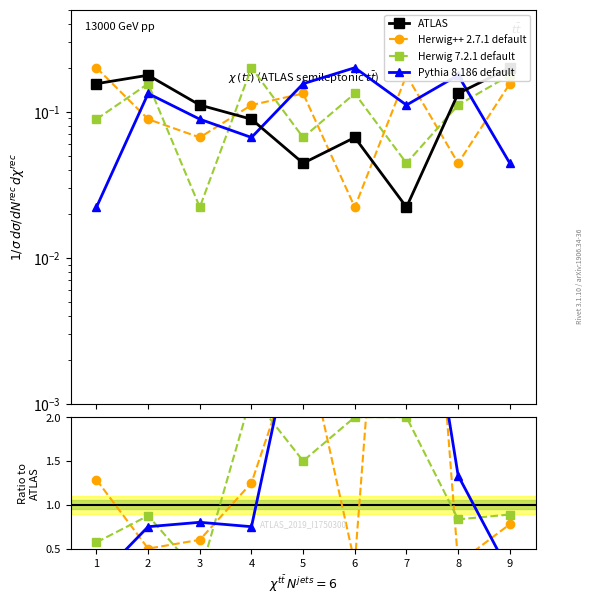

At which label is Pythia 8.186 default closest to 2?

8